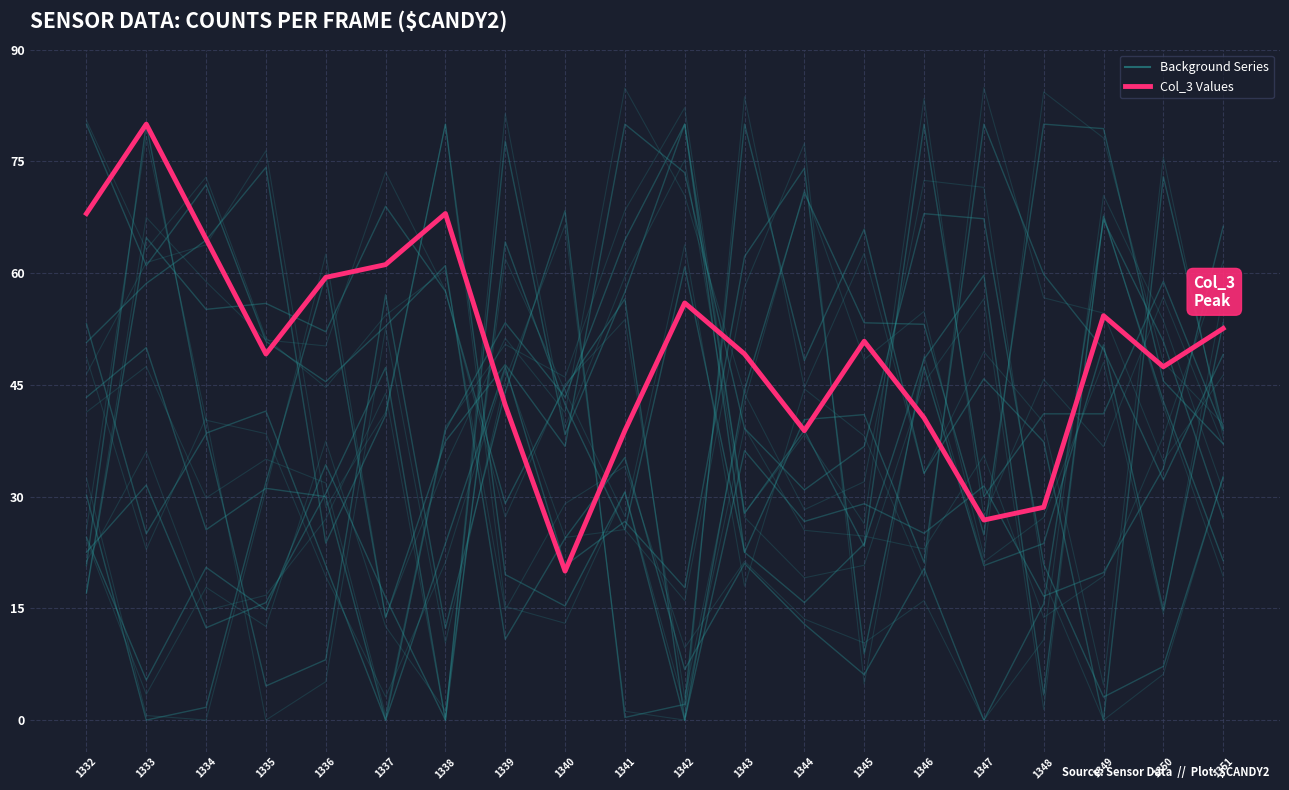

Reading left to right, transcribe all the data shown in this chart.

Series_A: 1332=80.0	1333=61.0	1334=71.9	1335=50.8	1336=45.4	1337=52.9	1338=61.0	1339=10.8	1340=24.4	1341=35.3	1342=6.8	1343=21.0	1344=12.9	1345=6.1	1346=20.3	1347=0.0	1348=15.6	1349=67.1	1350=50.8	1351=27.1
Col_3 Peak (60-range): 1332=68.0	1333=80.0	1334=64.6	1335=49.1	1336=59.4	1337=61.1	1338=68.0	1339=42.3	1340=20.0	1341=38.9	1342=56.0	1343=49.1	1344=38.9	1345=50.9	1346=40.6	1347=26.9	1348=28.6	1349=54.3	1350=47.4	1351=52.6